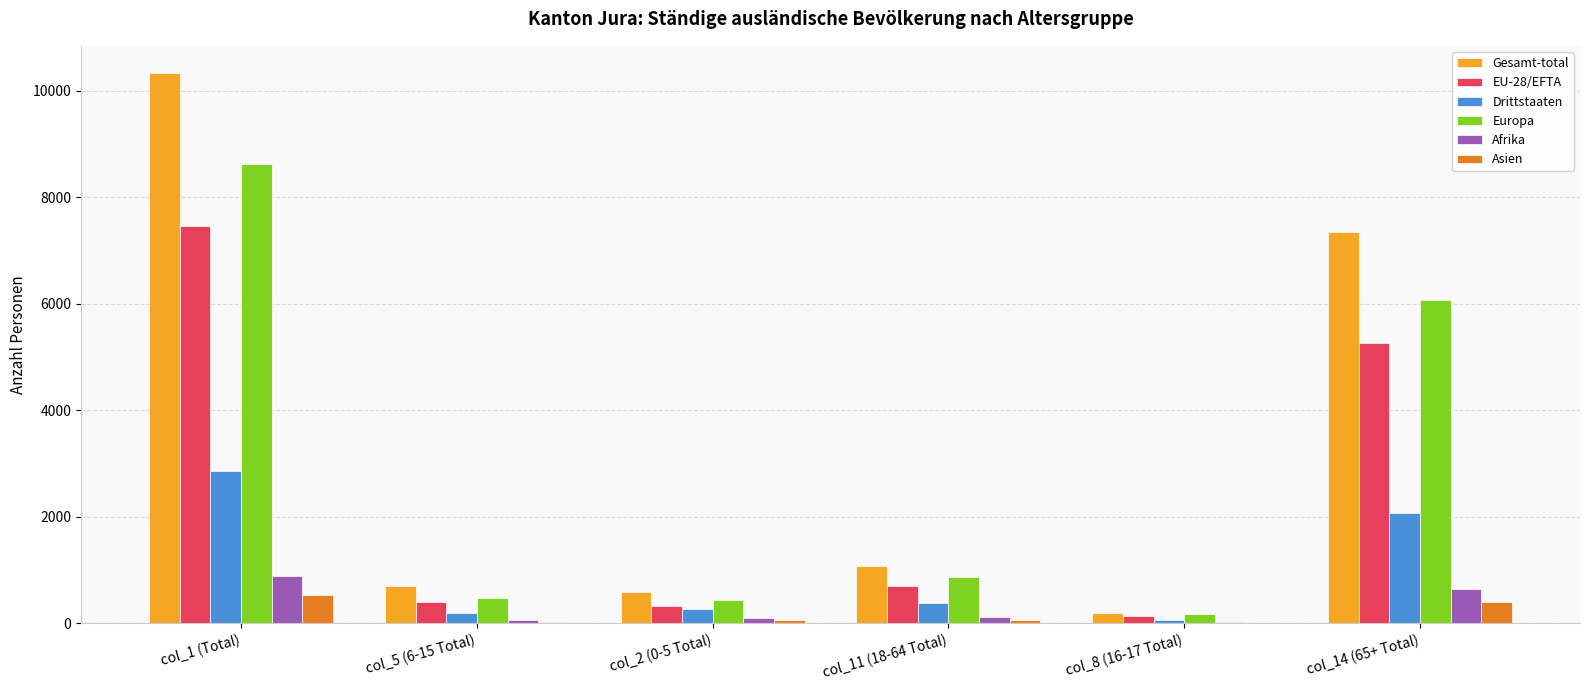

Which series has the widest spread of values?

Gesamt-total